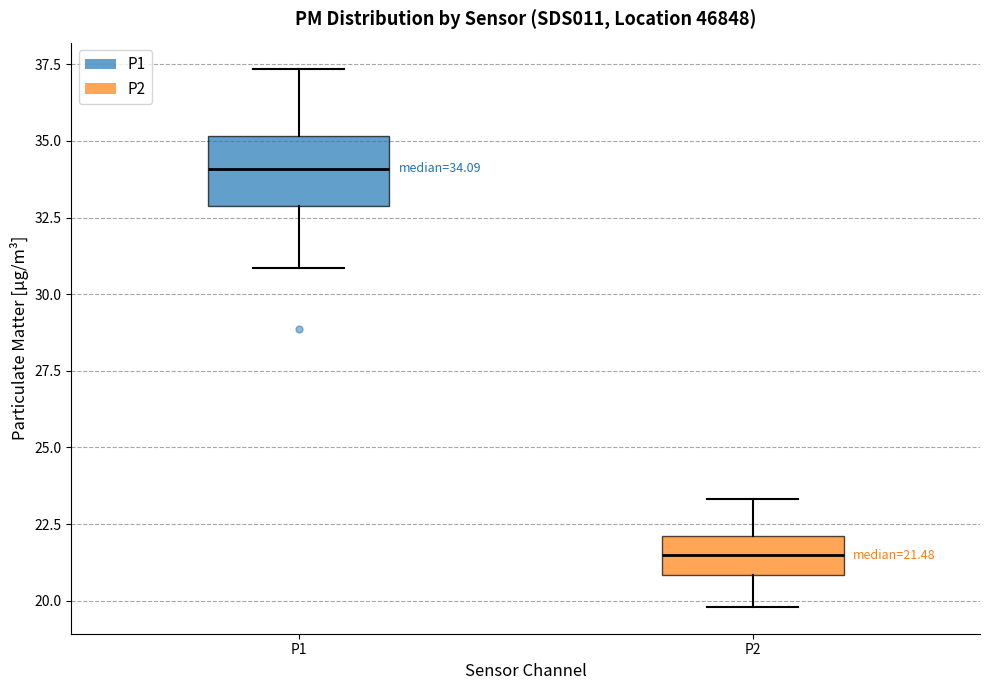

Which box has the highest median line?

P1